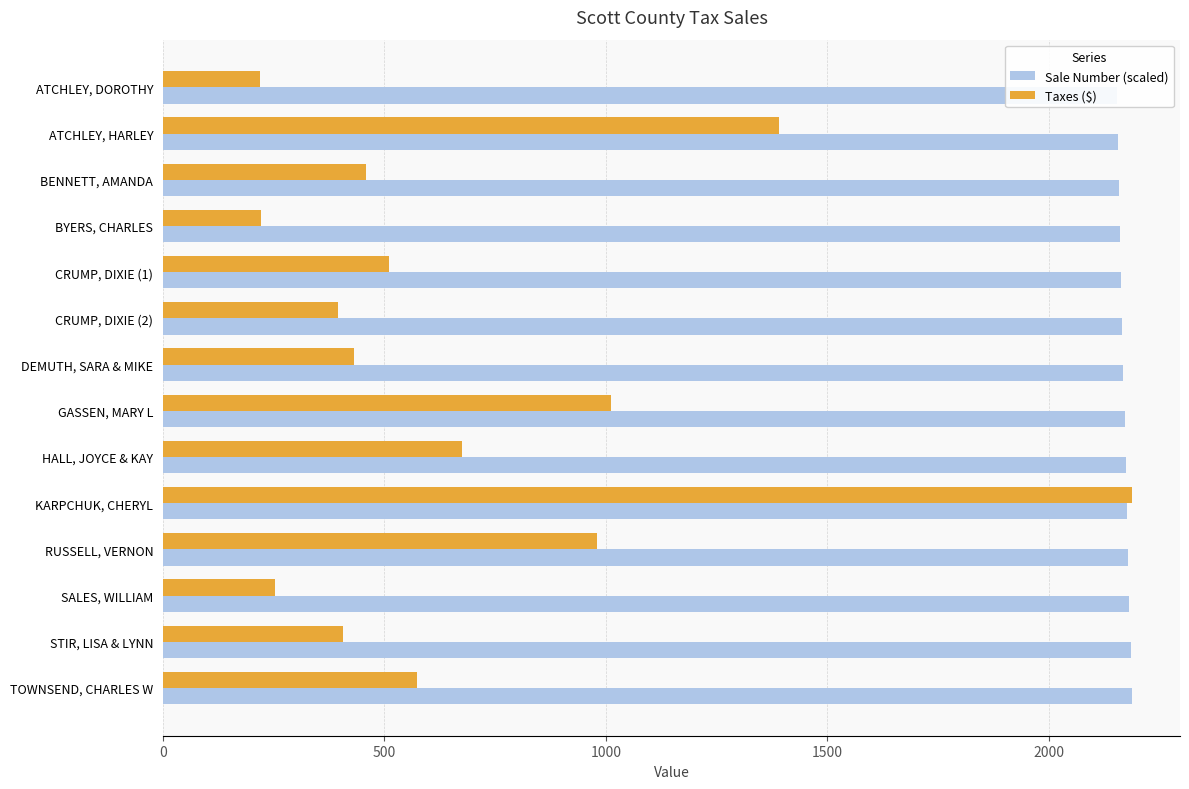

At how many categories does at least one series exceed 1230?

14